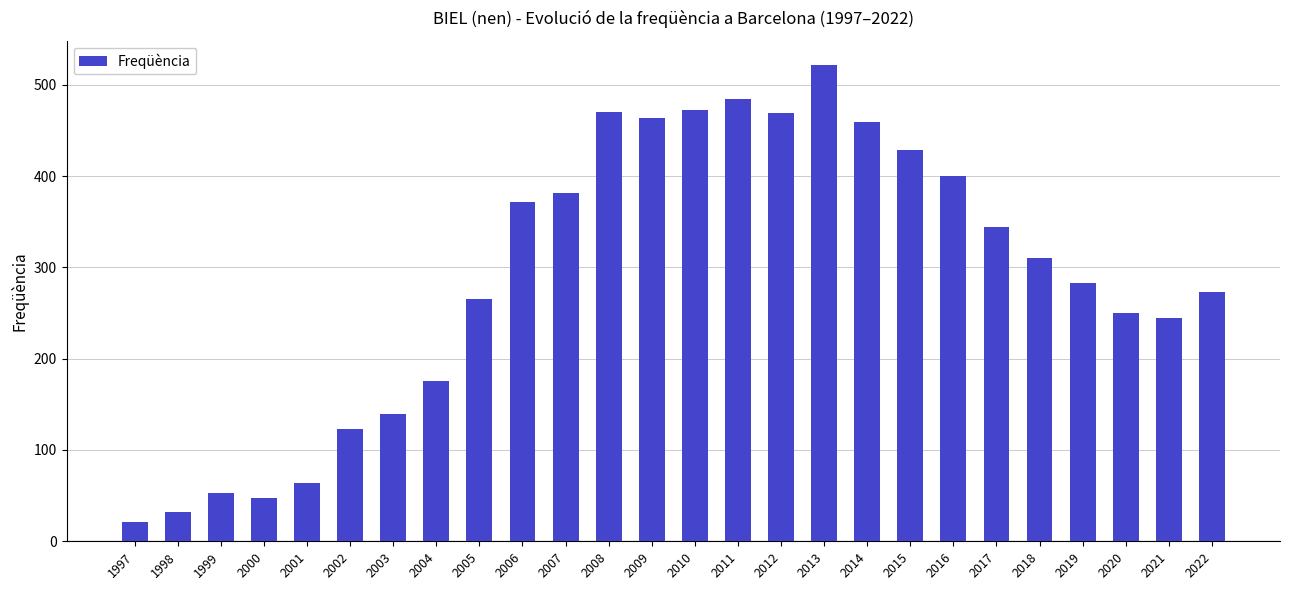

Where does the data first go above 310?

2006